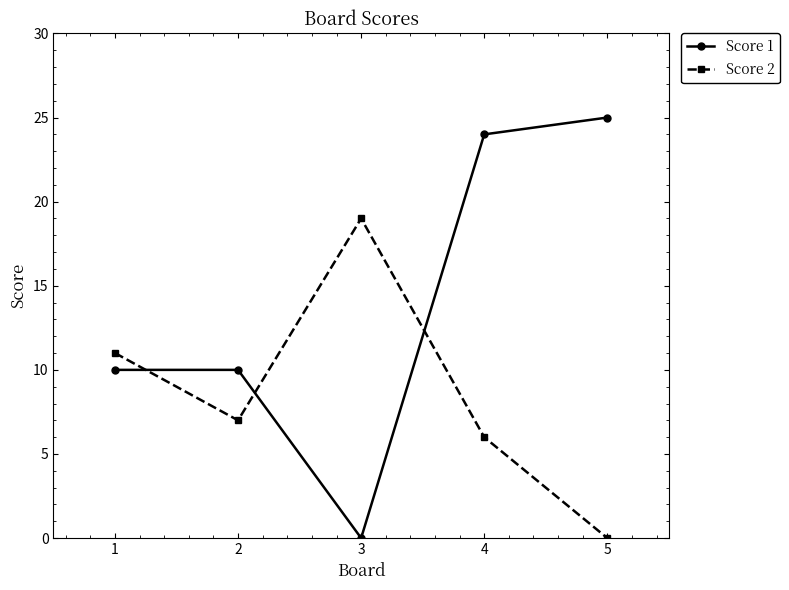

What is the greatest value displayed?

25